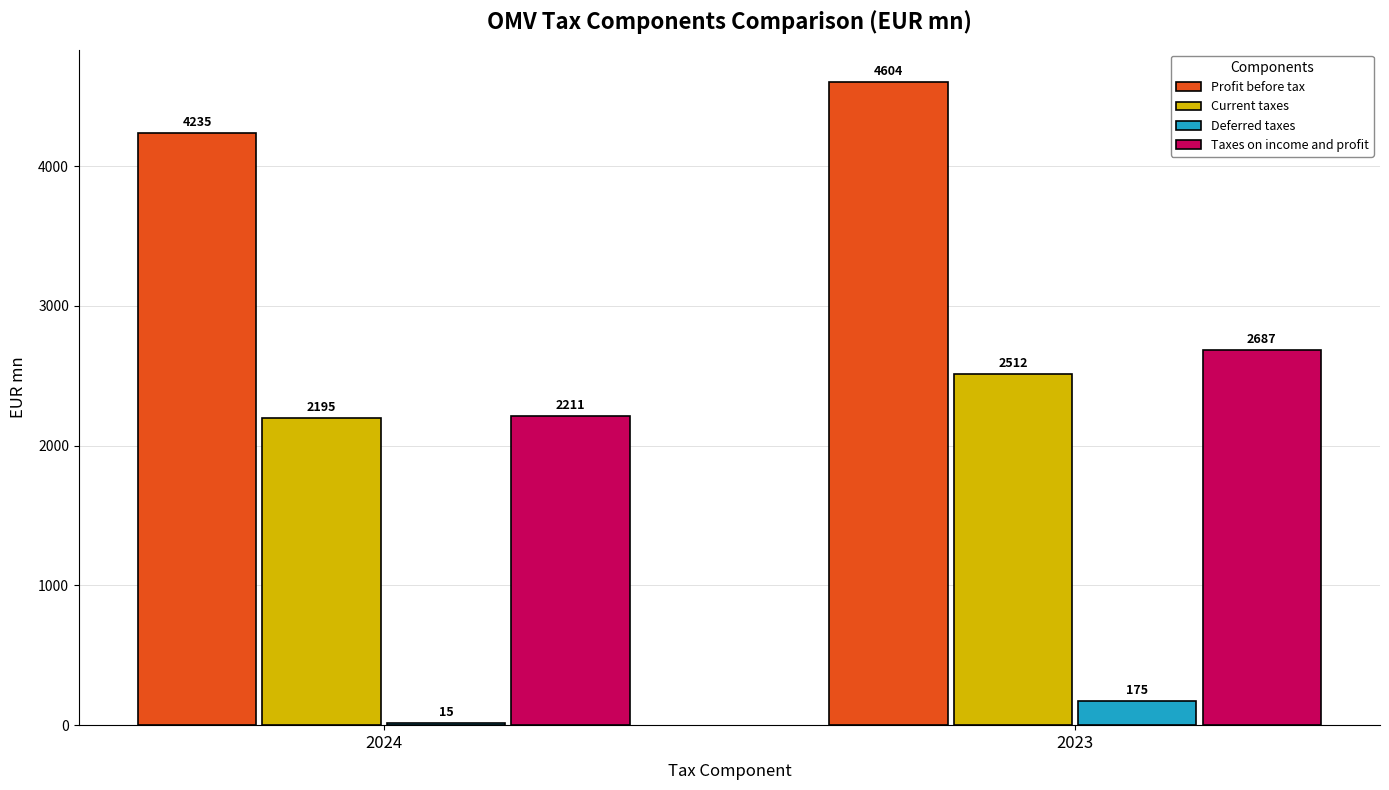

Is the value of Deferred taxes at 2023 greater than the value of Current taxes at 2023?

No